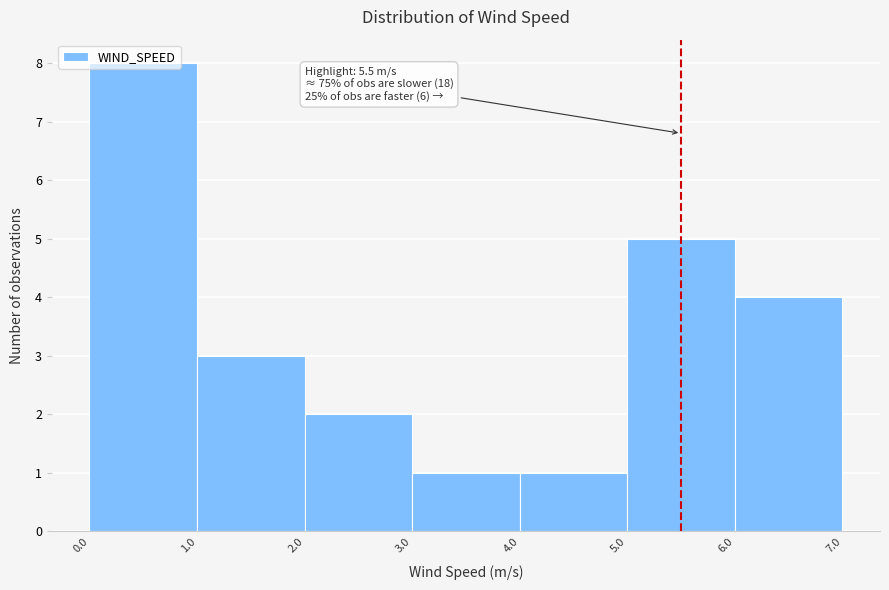

Which range on the x-axis has the tallest bar?

0.0 to 1.0